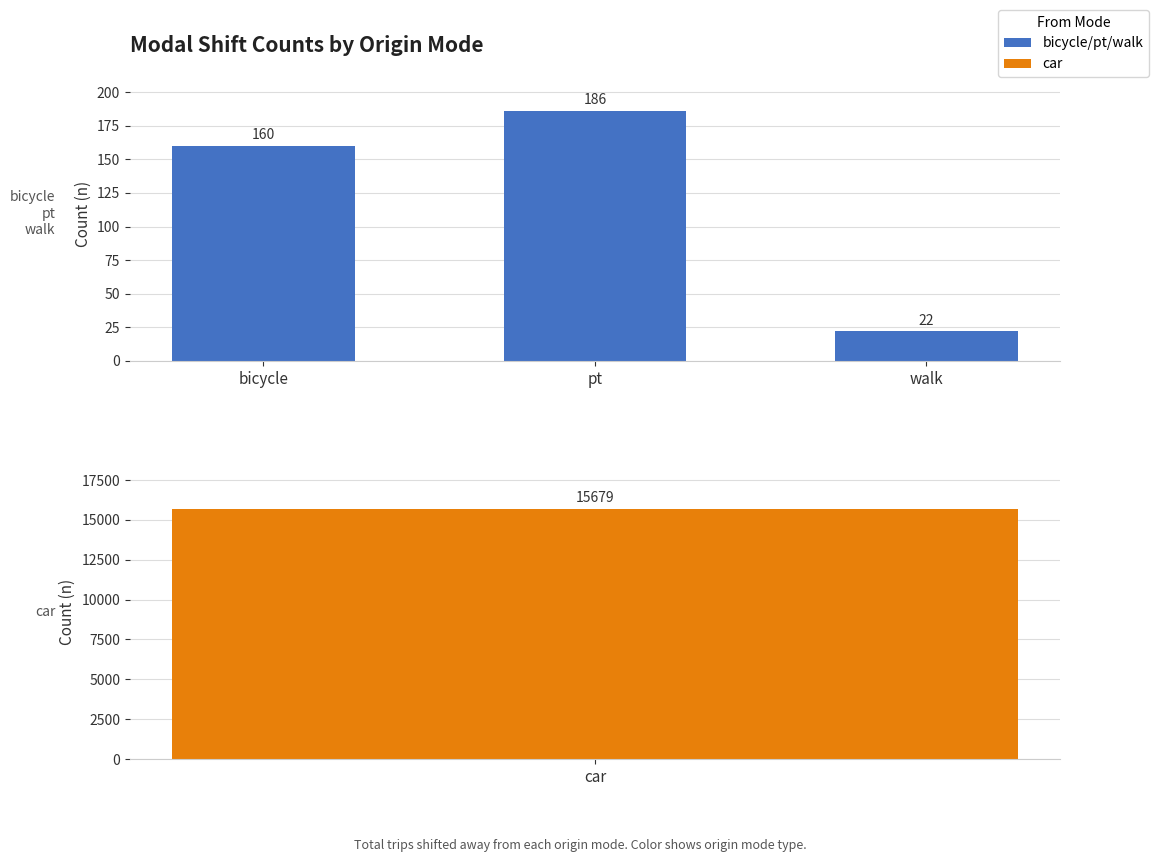

What is the minimum value shown in the chart?

22